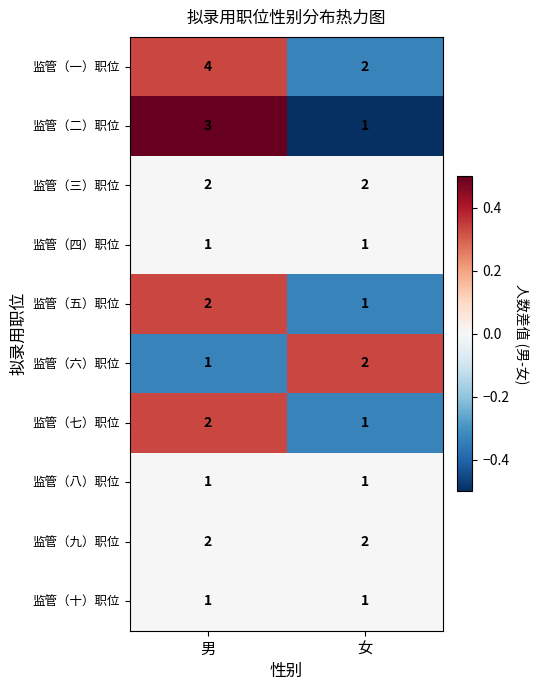

What is the total value across all series at 女?

14